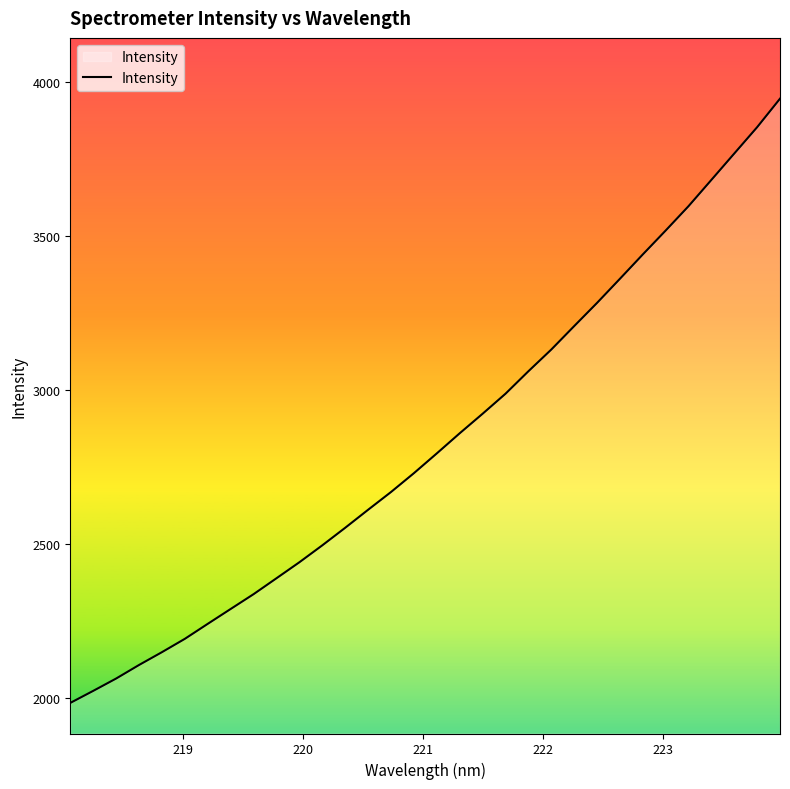

What is the smallest value displayed?

1985.4